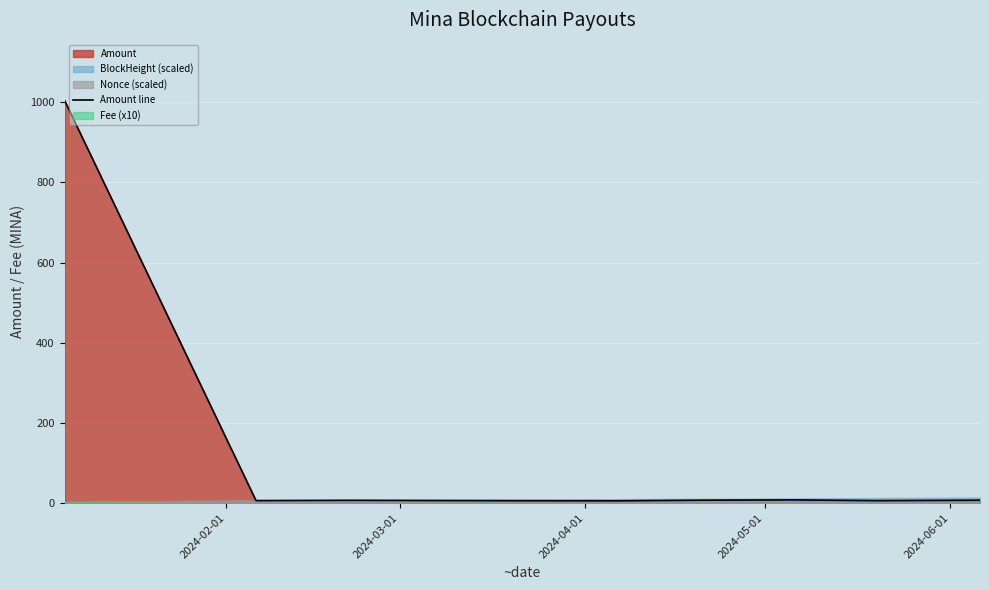

What is the greatest value displayed?

1004.9